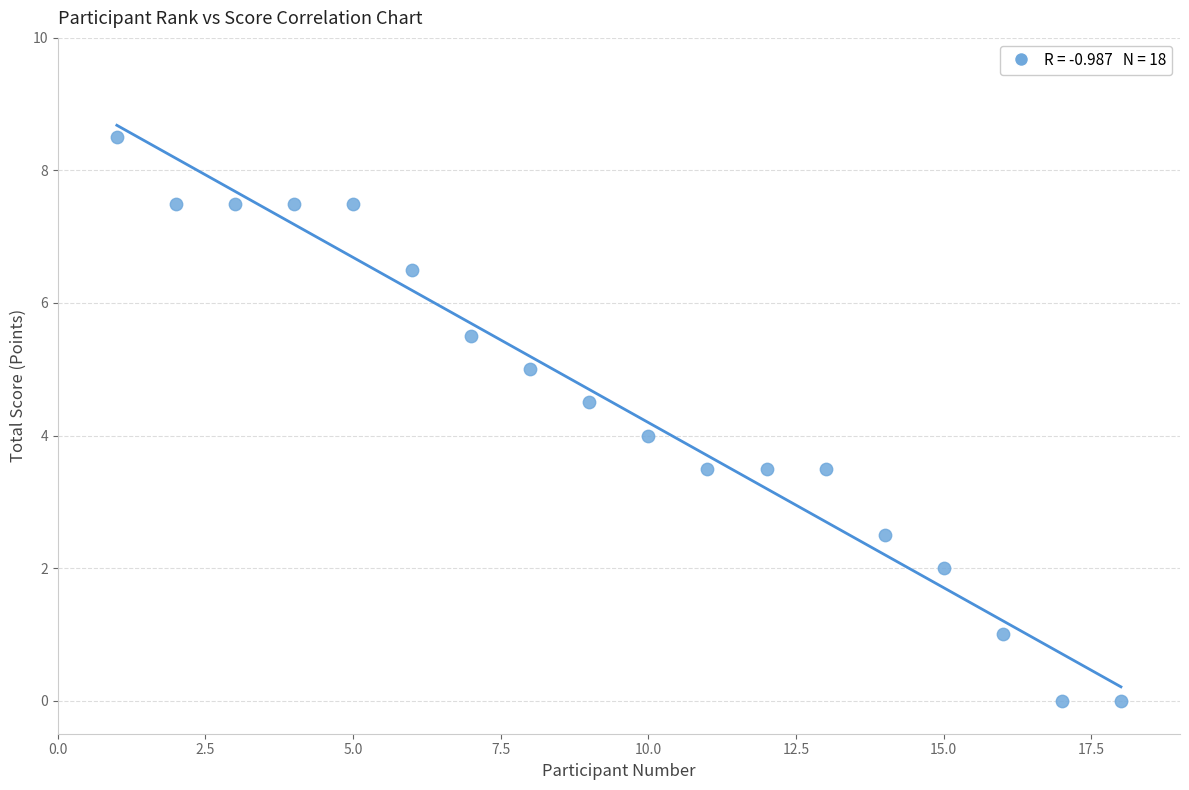

What is the range of Y values (max minus min)?

8.5